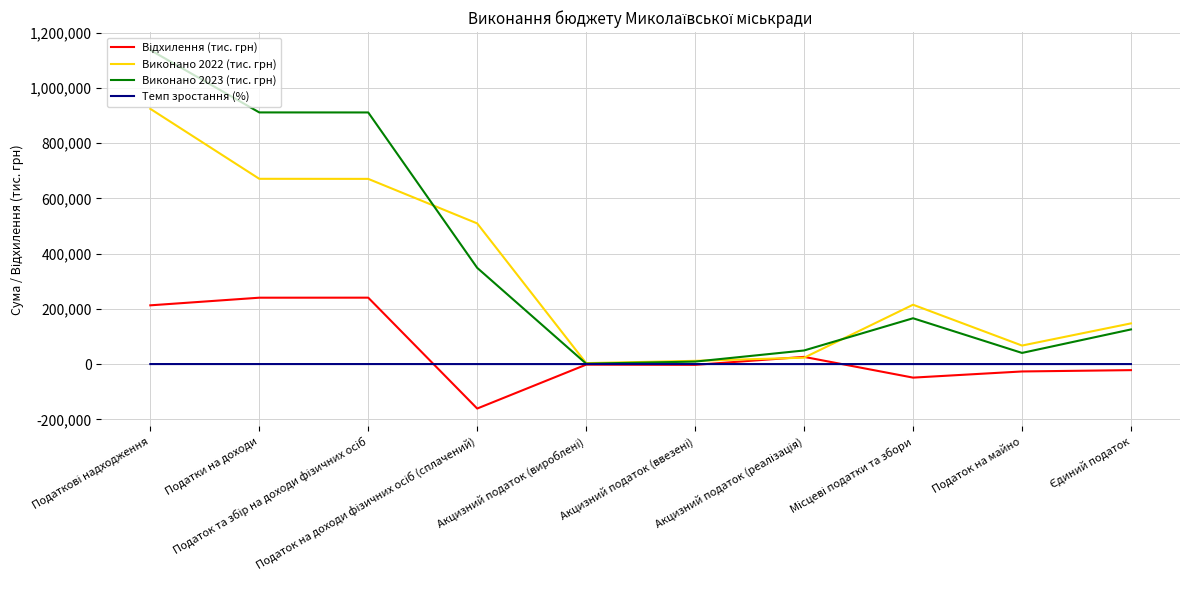

Is this an area chart (filled region under the line)?

No